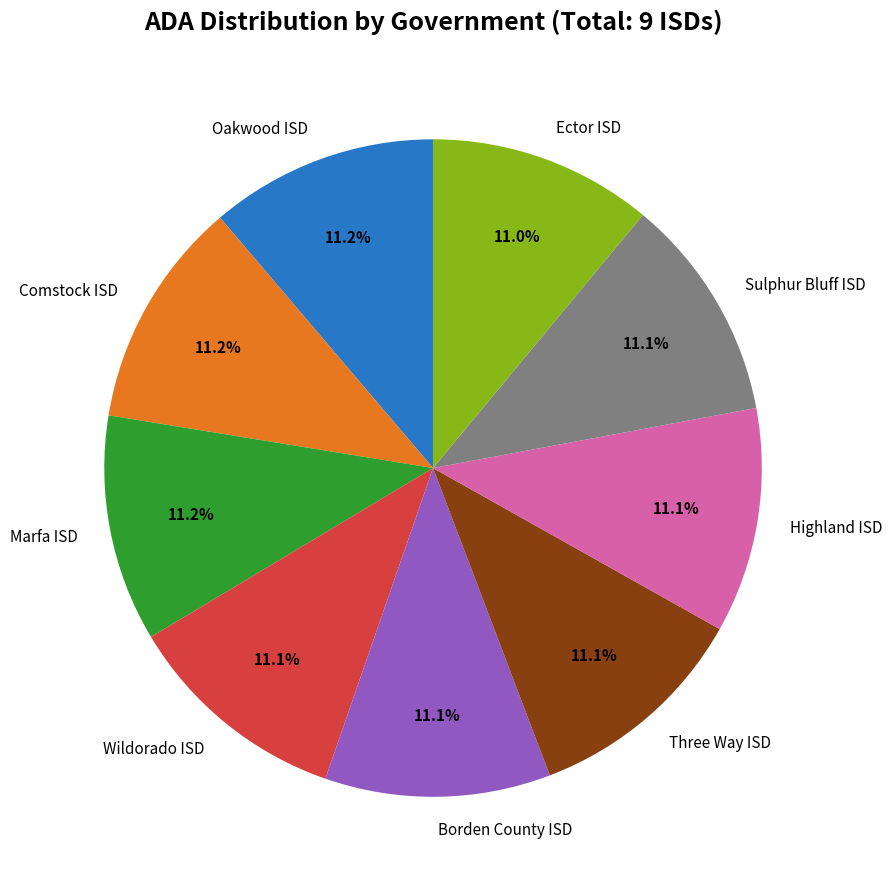

What percentage is the Borden County ISD slice, to the nearest percent?

11%